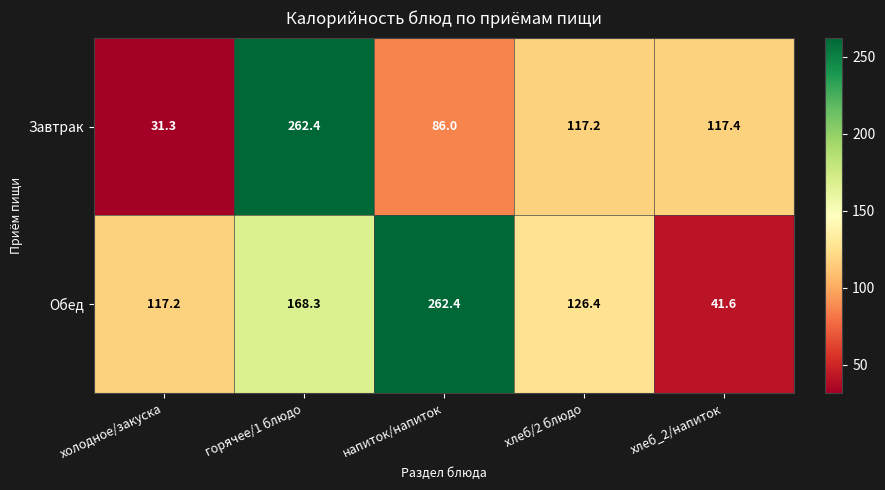

Which series has the largest total across all categories?

Обед